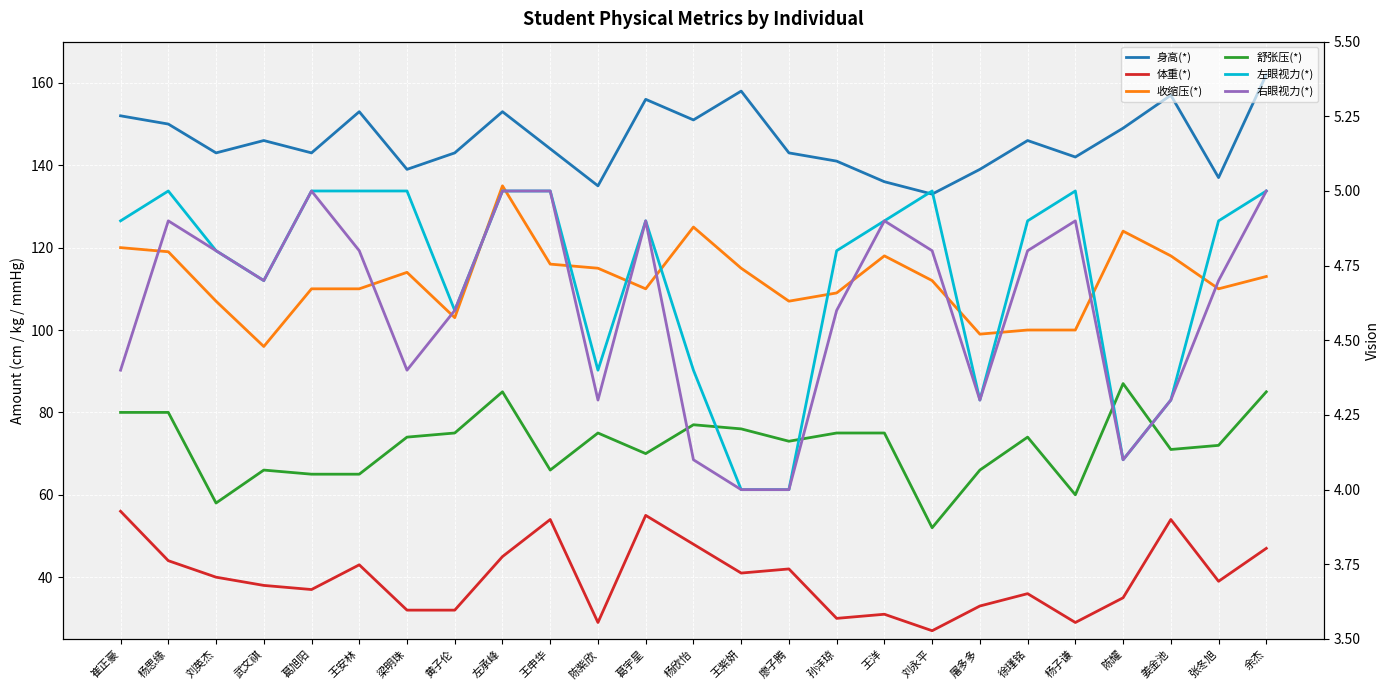

At 孙沣琼, list the series in order from smallest to largest.

右眼视力(*), 左眼视力(*), 体重(*), 舒张压(*), 收缩压(*), 身高(*)